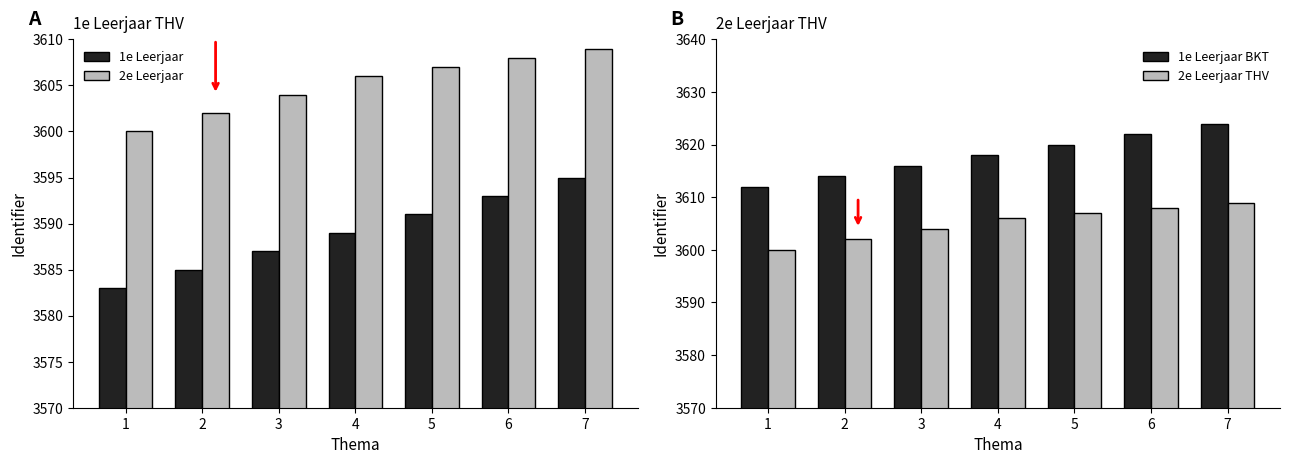

At how many categories does at least one series exceed 3609?

7